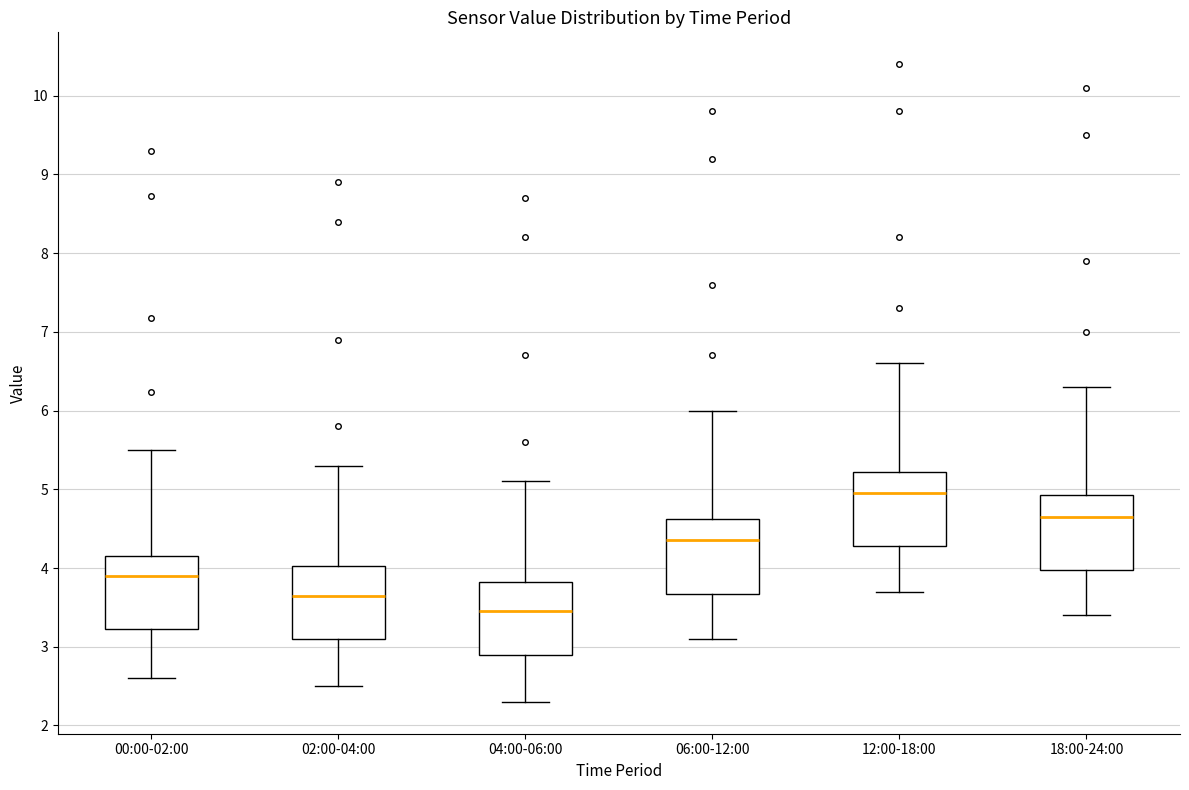

Reading left to right, transcribe this box plot: for each box, give where its median line is, the range the box spans, and where its two whiskers end, as read against the y-axis. The values are not printed on the chart, so give them approximately, as read against the axis.

00:00-02:00: median 3.9, box 3.2 to 4.2, whiskers 2.6 to 5.5
02:00-04:00: median 3.7, box 3.1 to 4.0, whiskers 2.5 to 5.3
04:00-06:00: median 3.5, box 2.9 to 3.8, whiskers 2.3 to 5.1
06:00-12:00: median 4.4, box 3.7 to 4.6, whiskers 3.1 to 6.0
12:00-18:00: median 5.0, box 4.3 to 5.2, whiskers 3.7 to 6.6
18:00-24:00: median 4.7, box 4.0 to 4.9, whiskers 3.4 to 6.3